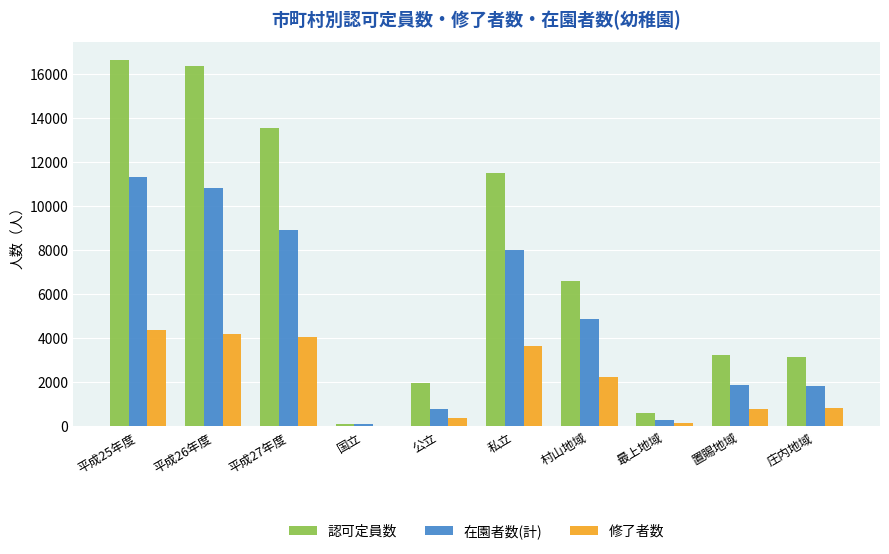

Which series has the largest total across all categories?

認可定員数